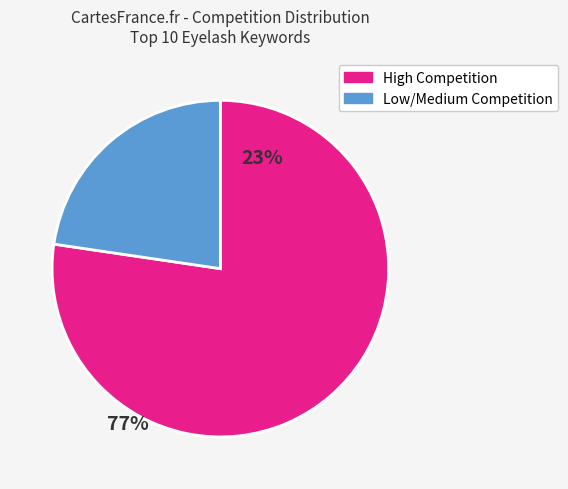

Count the number of slices in the pie.

2